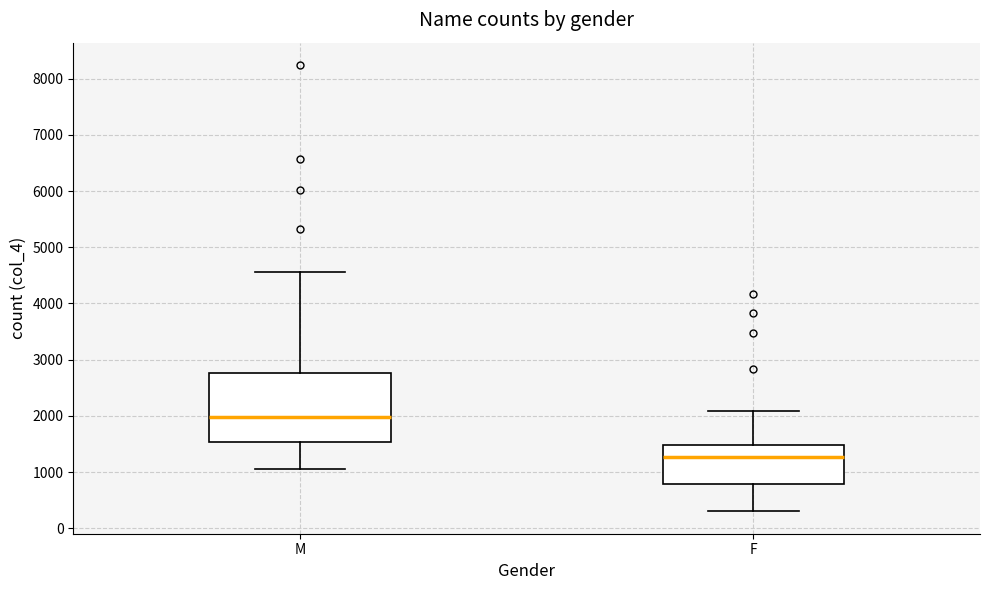

Reading left to right, transcribe this box plot: for each box, give where its median line is, the range the box spans, and where its two whiskers end, as read against the y-axis. The values are not printed on the chart, so give them approximately, as read against the axis.

M: median 2000, box 1500 to 2800, whiskers 1100 to 4600
F: median 1300, box 800 to 1500, whiskers 300 to 2100